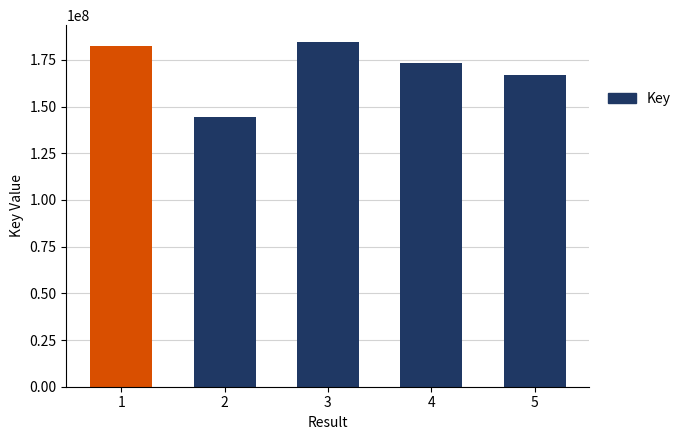

What is the value of the 2nd bar from the left?

144538165